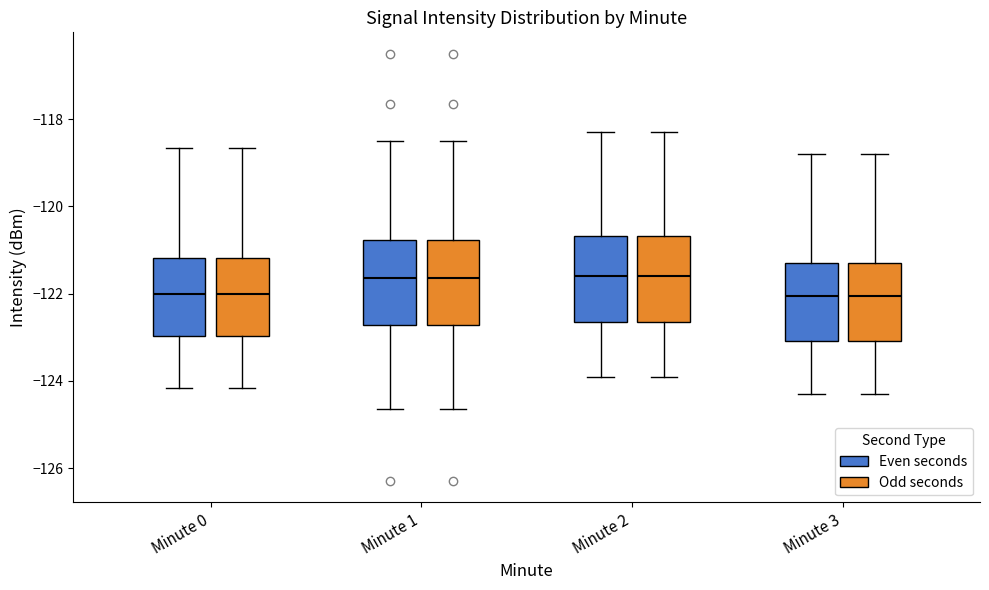

Reading left to right, read every box against the y-axis: the position of its median line, the range the box covers, and the ends of its whiskers. The values are not printed on the chart, so give them approximately, as read against the axis.

Minute 0 (Even seconds): median -122.0, box -123.0 to -121.2, whiskers -124.2 to -118.6
Minute 0 (Odd seconds): median -122.0, box -123.0 to -121.2, whiskers -124.2 to -118.6
Minute 1 (Even seconds): median -121.6, box -122.8 to -120.8, whiskers -124.6 to -118.4
Minute 1 (Odd seconds): median -121.6, box -122.8 to -120.8, whiskers -124.6 to -118.4
Minute 2 (Even seconds): median -121.6, box -122.6 to -120.6, whiskers -123.8 to -118.2
Minute 2 (Odd seconds): median -121.6, box -122.6 to -120.6, whiskers -123.8 to -118.2
Minute 3 (Even seconds): median -122.0, box -123.0 to -121.2, whiskers -124.2 to -118.8
Minute 3 (Odd seconds): median -122.0, box -123.0 to -121.2, whiskers -124.2 to -118.8